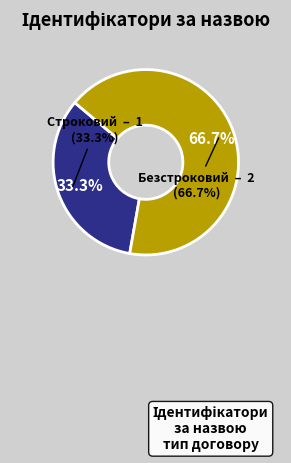

To the nearest percent, what is the difference between the Строковий and Безстроковий slice percentages?

33%